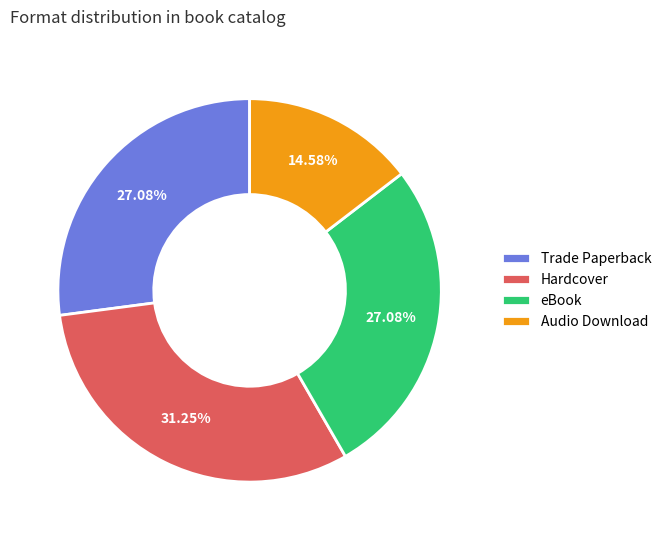

How much of the chart is everything except Trade Paperback?

72.9%